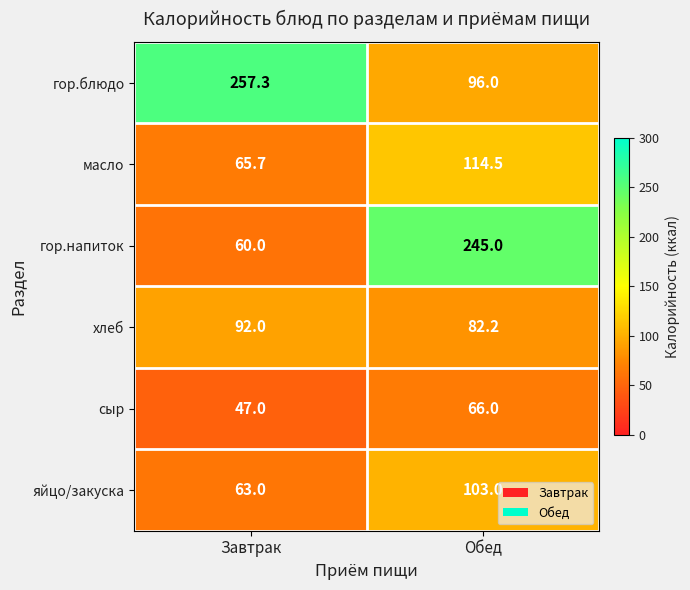

Which series has the largest range (max minus min)?

гор.напиток